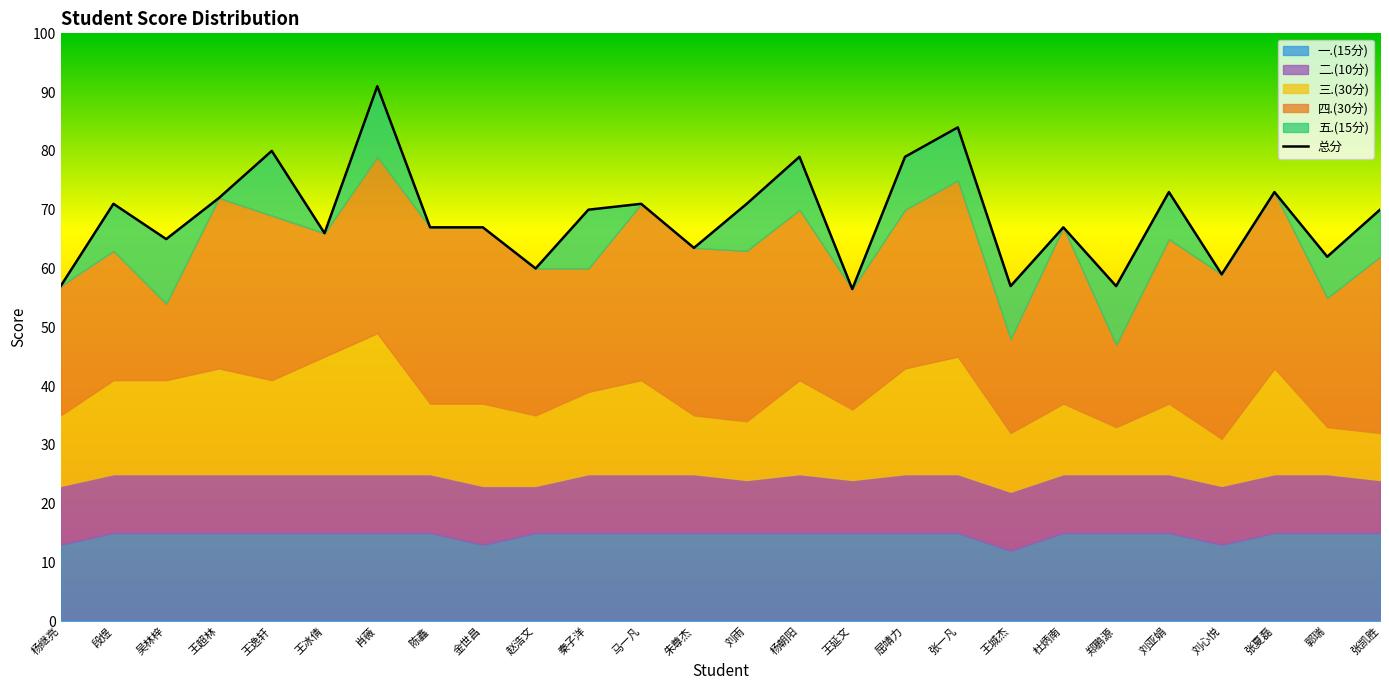

List the labels in order of value, smallest first.

王延文, 杨继亮, 王城杰, 郑鹏源, 刘心悦, 赵浩文, 郭瑞, 朱尊杰, 吴林梓, 王冰倩, 陈鑫, 金世昌, 杜炳南, 秦子洋, 张凯胜, 段煜, 马一凡, 刘雨, 王超林, 刘亚娟, 张夏磊, 杨朝阳, 屈靖力, 王逸轩, 张一凡, 肖薇